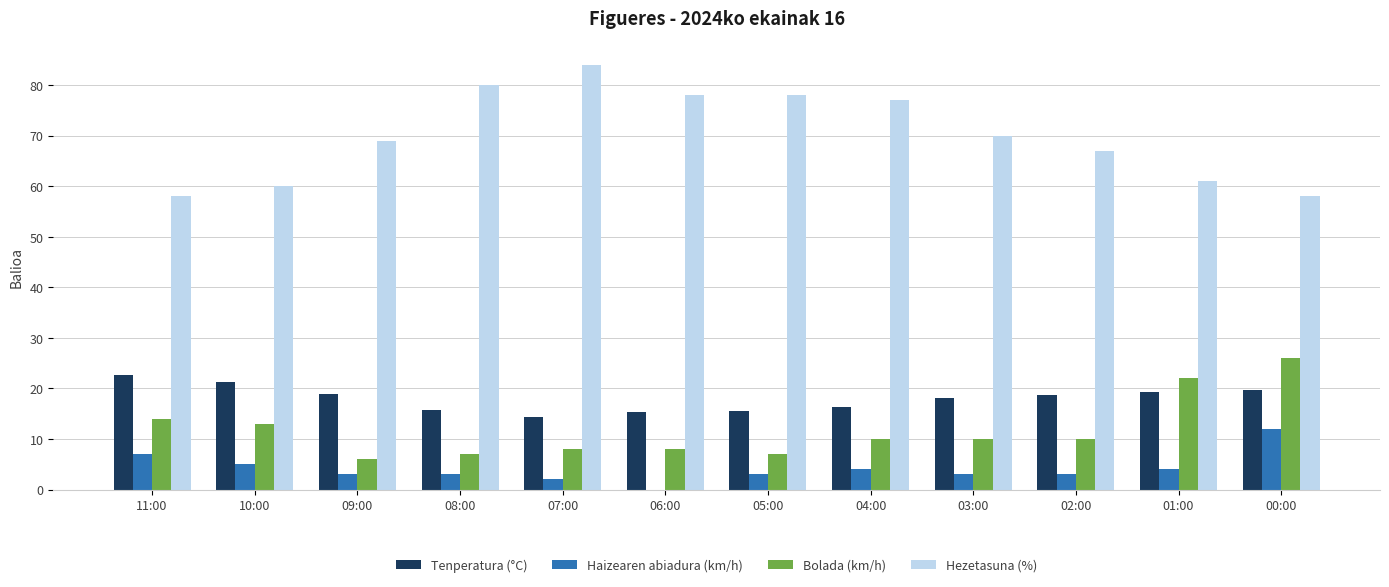

What is the approximate value of Bolada (km/h) at 00:00?

26.0